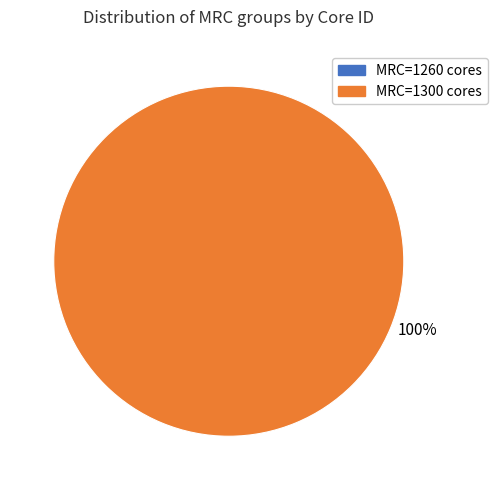

Is it true that aG2 is 13% of the pie?

True